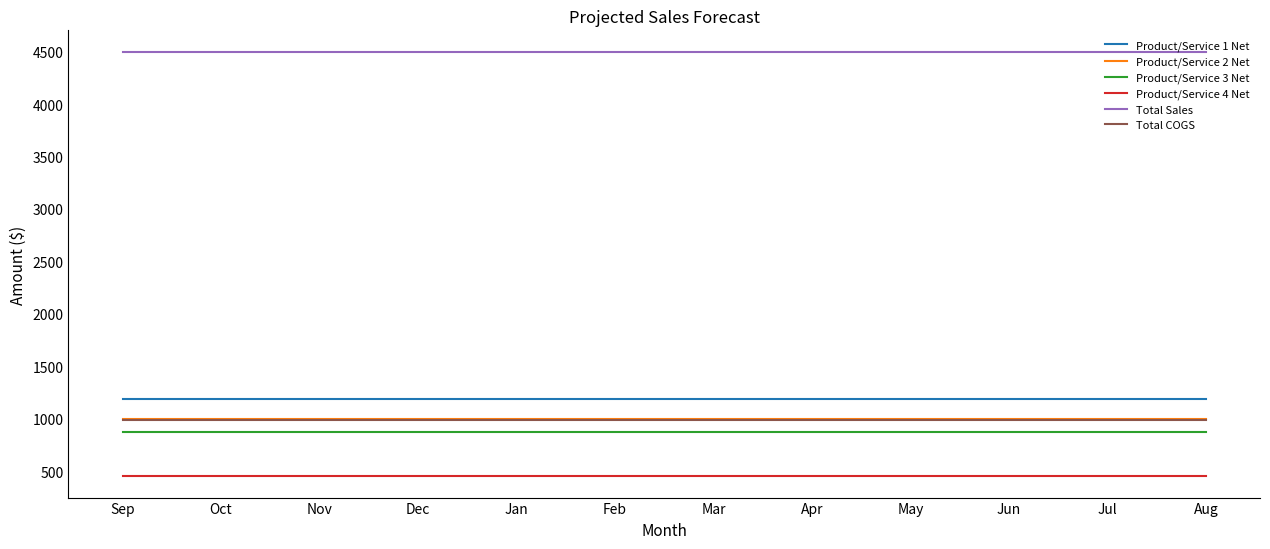

What is the minimum value for Product/Service 4 Net?

450.0